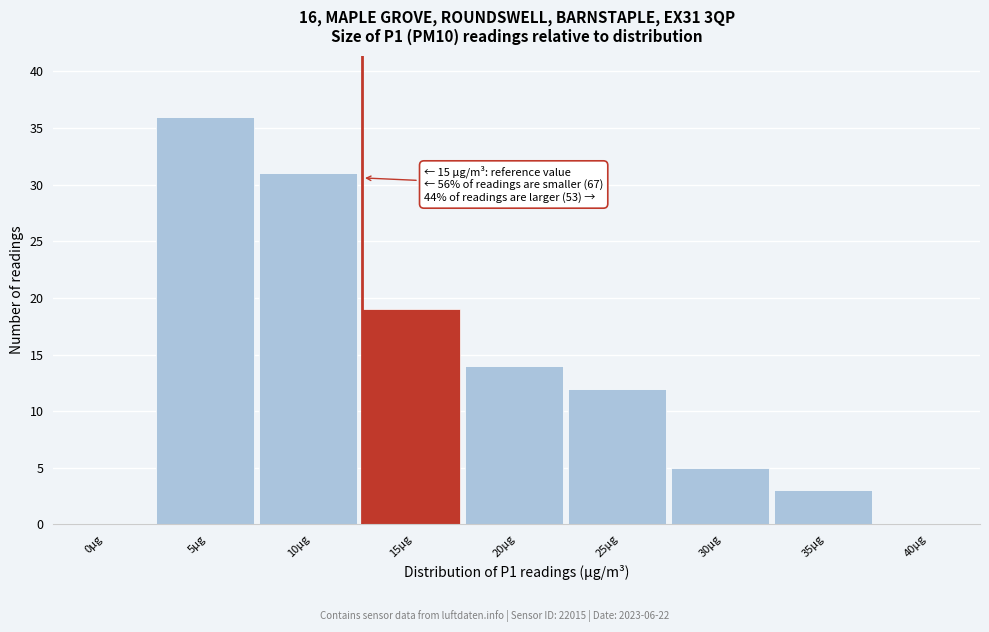

Reading right to left, extract all data points from this chart.

40µg=0	35µg=3	30µg=5	25µg=12	20µg=14	15µg=19	10µg=31	5µg=36	0µg=0